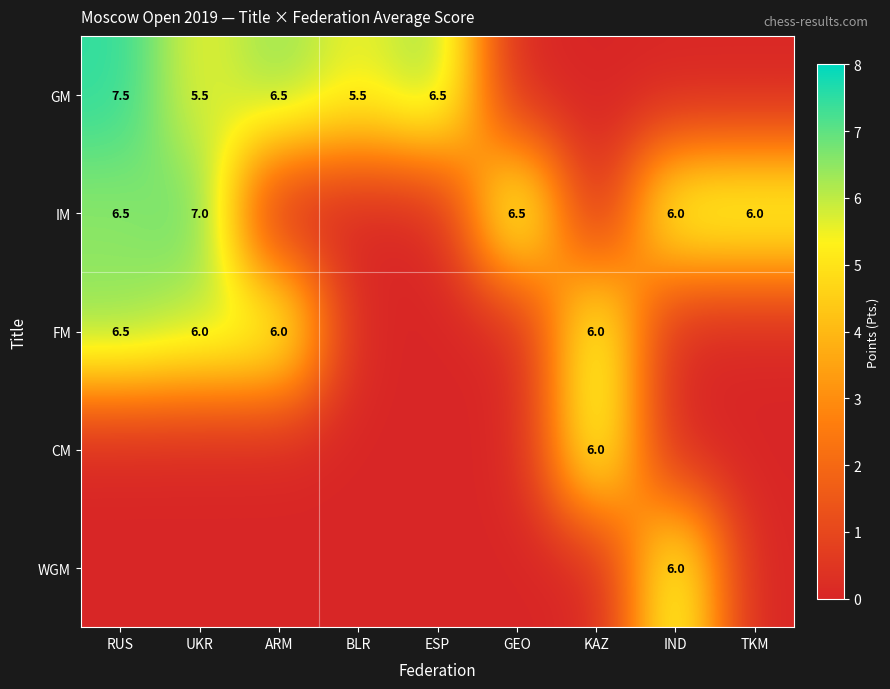

True or false: FM has a value of 6.5 at RUS.

True